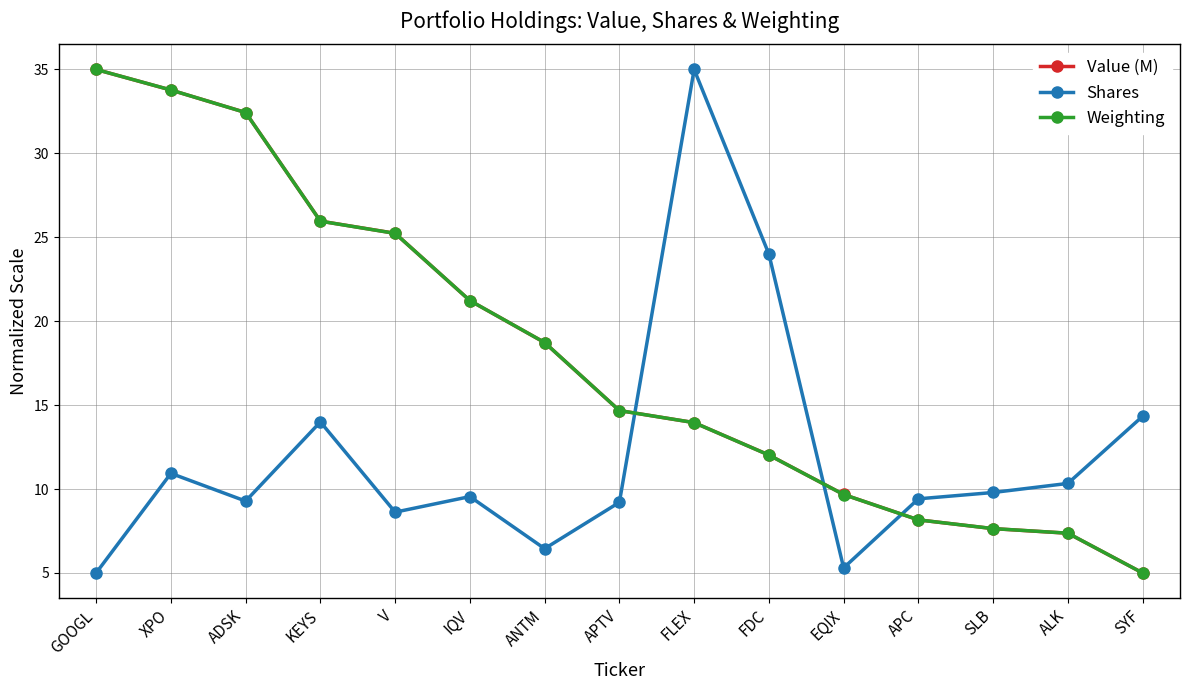

What is the value of the Weighting point at the 2nd from the left?

33.8